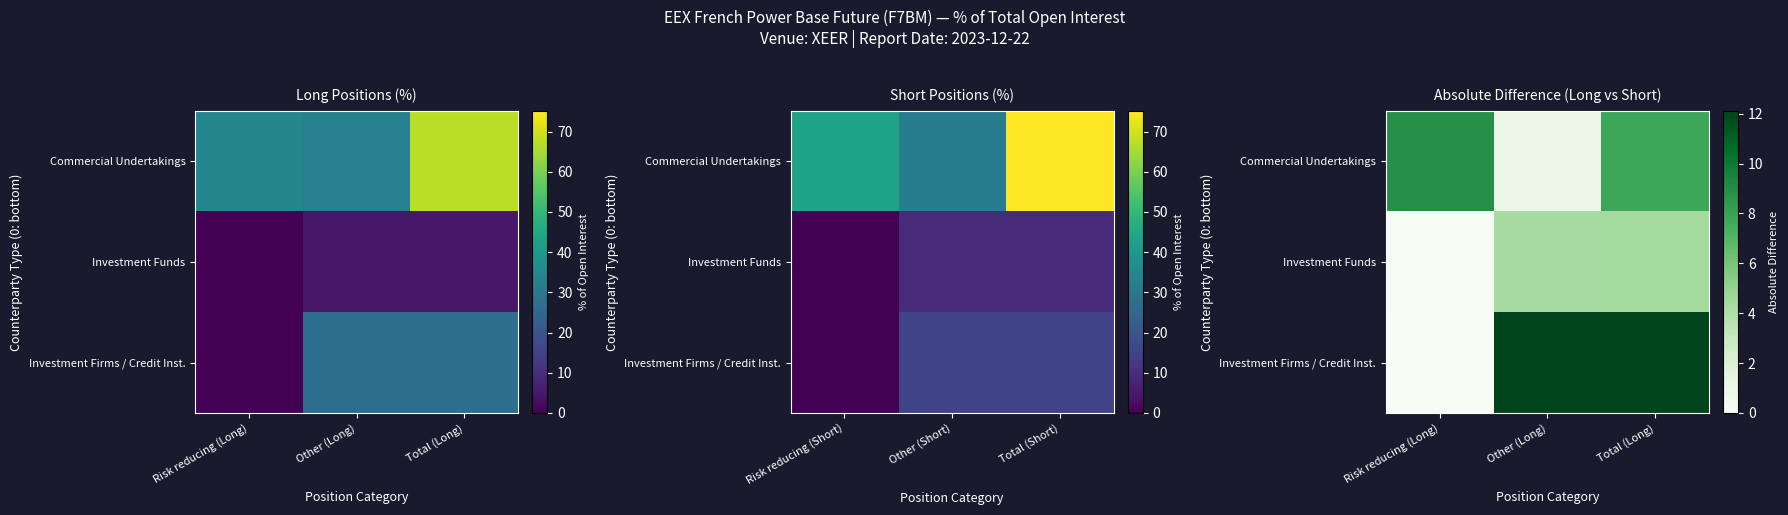

Rank the series at Total (Long) from highest to lowest value.

Investment Firms / Credit Inst., Commercial Undertakings, Investment Funds